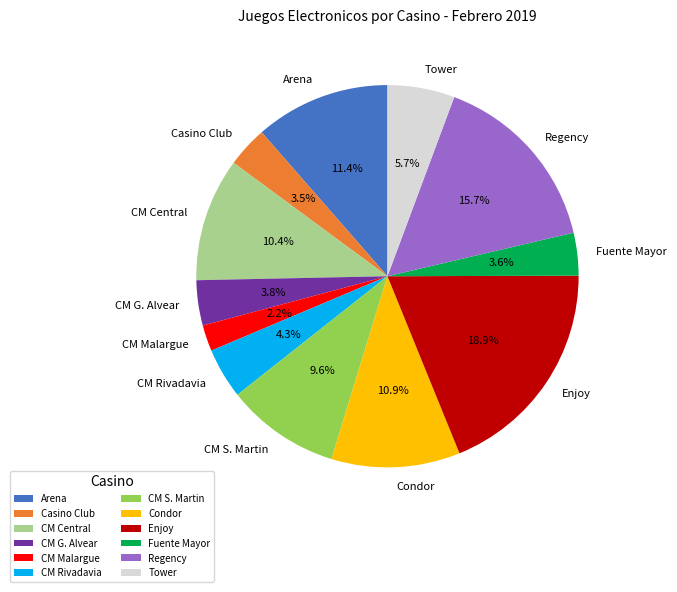

How many segments does this pie chart have?

12